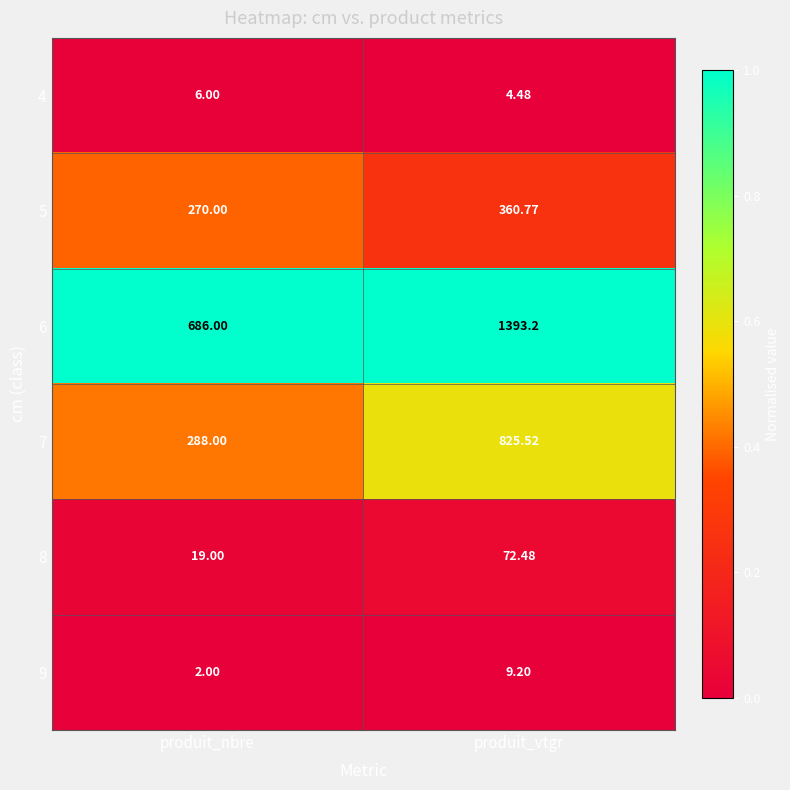

At which label does 5 first exceed 360?

produit_vtgr